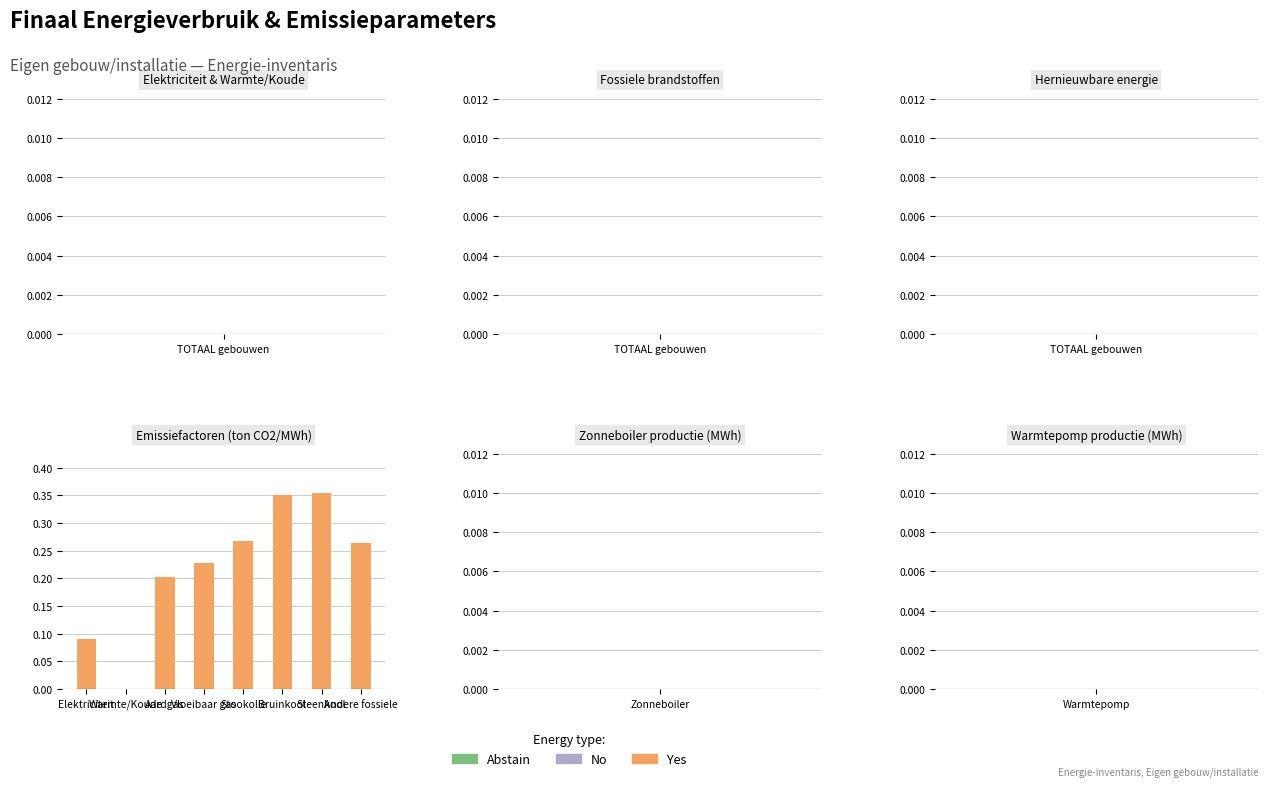

How many categories are shown in the chart?

8